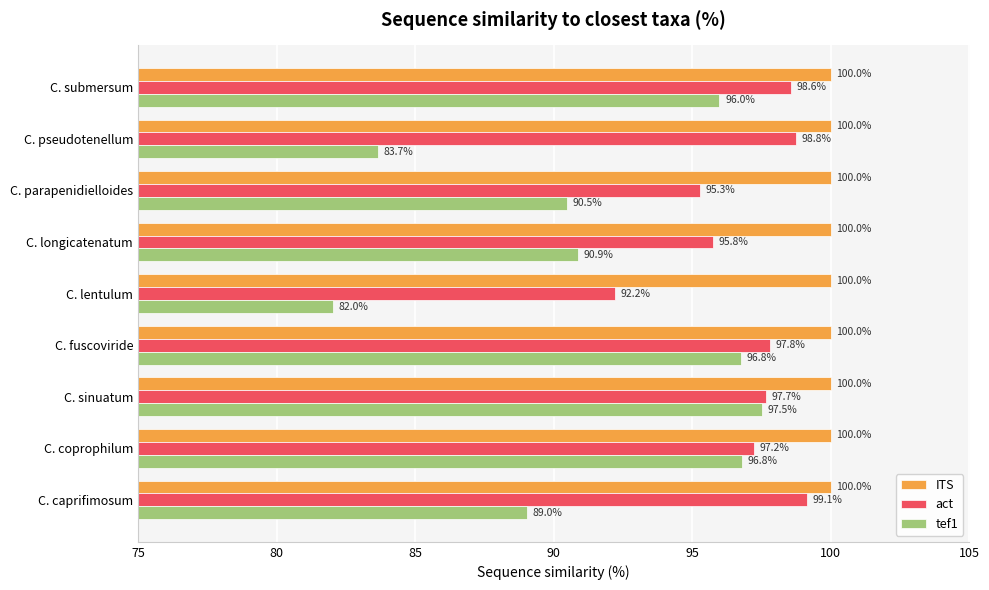

The ITS series shows 100.0 at C. submersum. True or false?

True